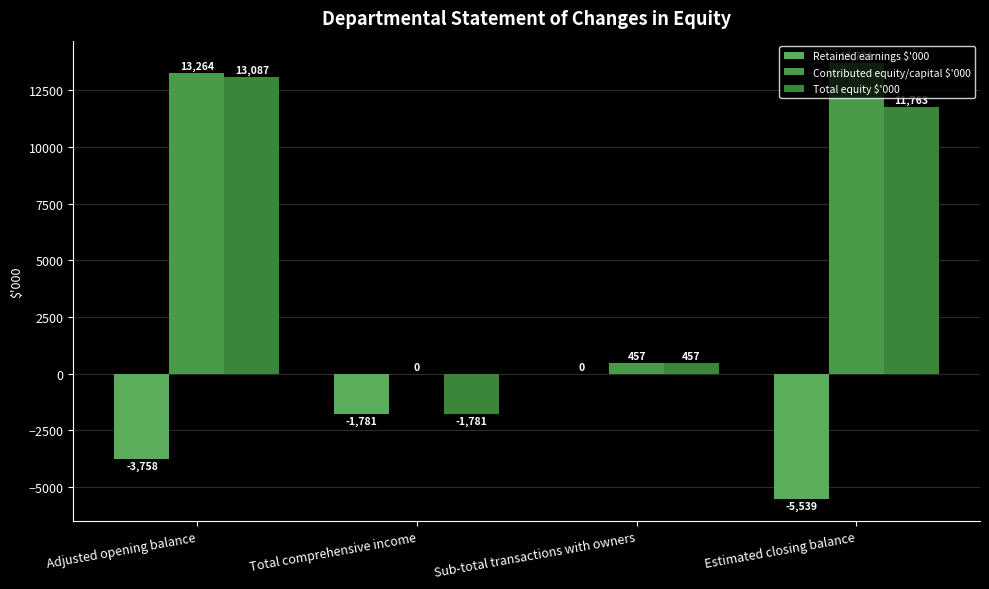

Reading left to right, transcribe all the data shown in this chart.

Retained earnings $'000: Adjusted opening balance=-3758	Total comprehensive income=-1781	Sub-total transactions with owners=0	Estimated closing balance=-5539
Contributed equity/capital $'000: Adjusted opening balance=13264	Total comprehensive income=0	Sub-total transactions with owners=457	Estimated closing balance=13721
Total equity $'000: Adjusted opening balance=13087	Total comprehensive income=-1781	Sub-total transactions with owners=457	Estimated closing balance=11763